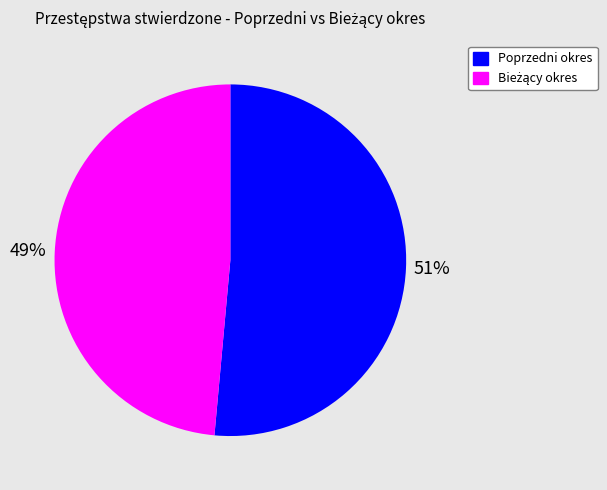

Which slice is the largest?

Poprzedni okres